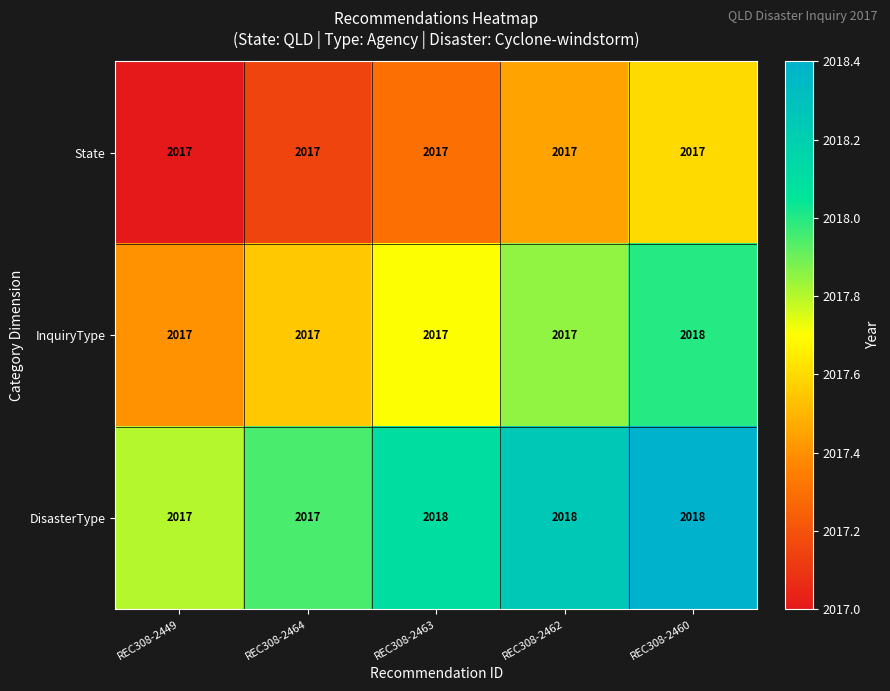

Rank the series by their average value, from lowest to highest.

State, InquiryType, DisasterType